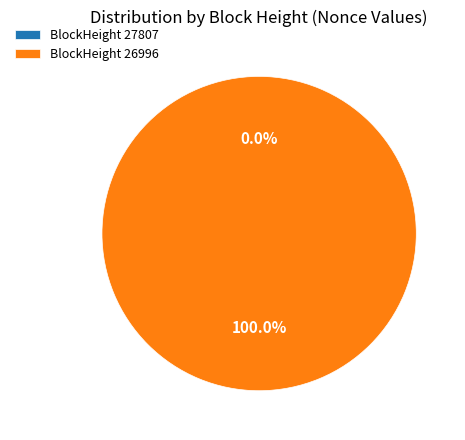

Which category accounts for the majority?

26996